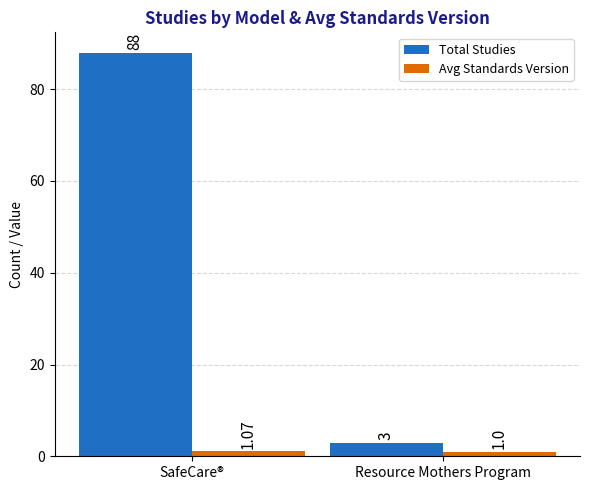

What is the sum of the Total Studies values at Resource Mothers Program and SafeCare®?

91.0